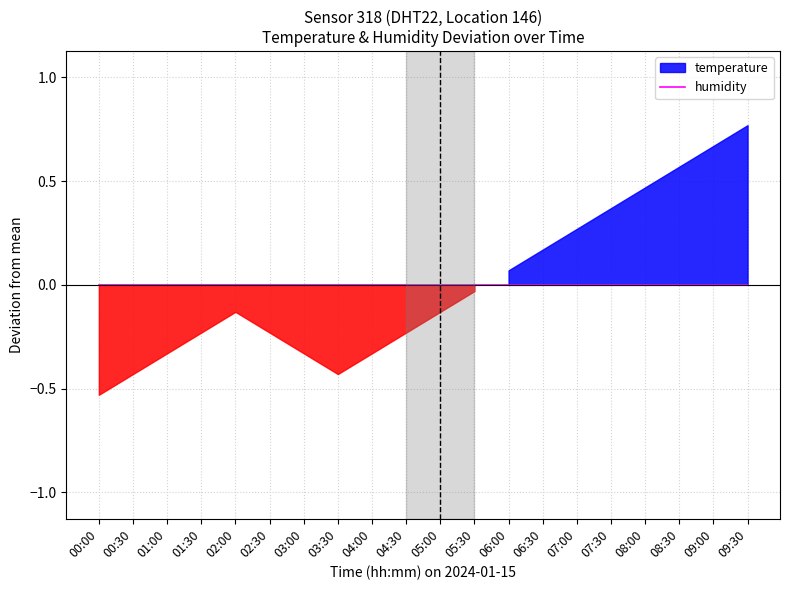

How many lines are shown in the chart?

2